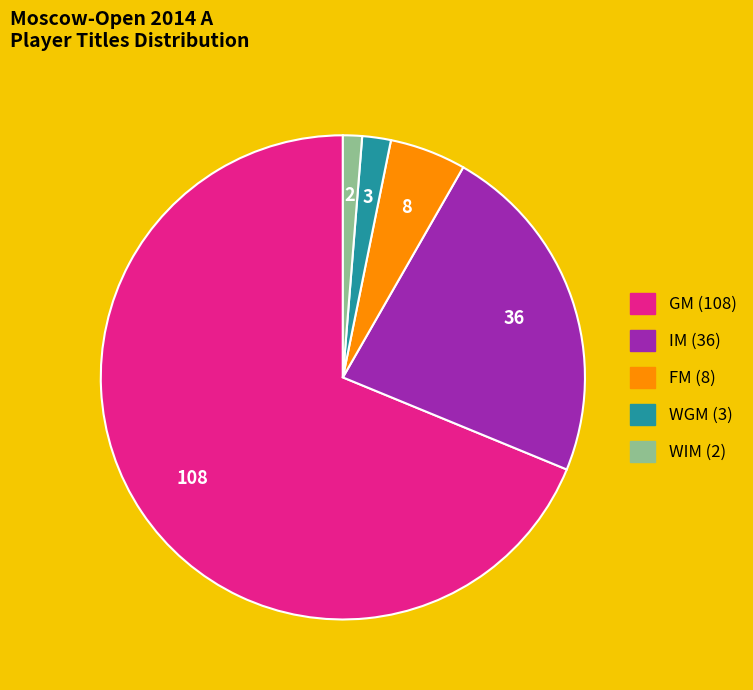

How many slices are in this pie chart?

5